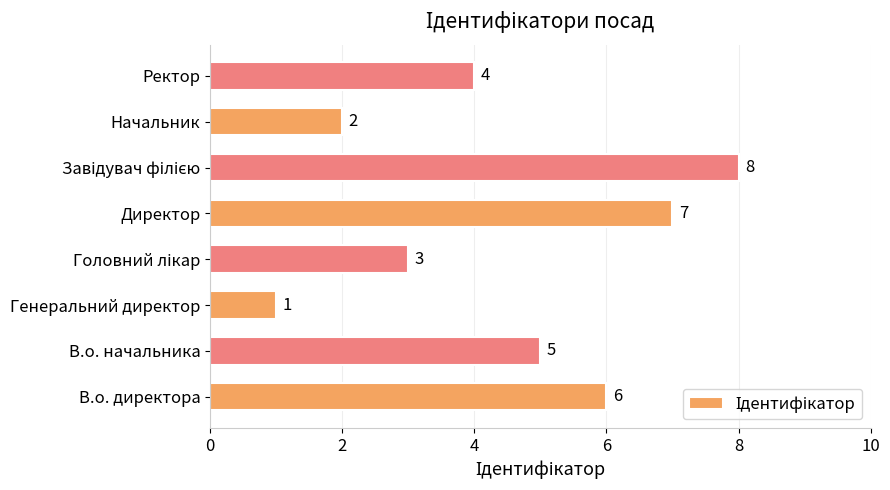

Which category has the lowest value across all series?

Генеральний директор